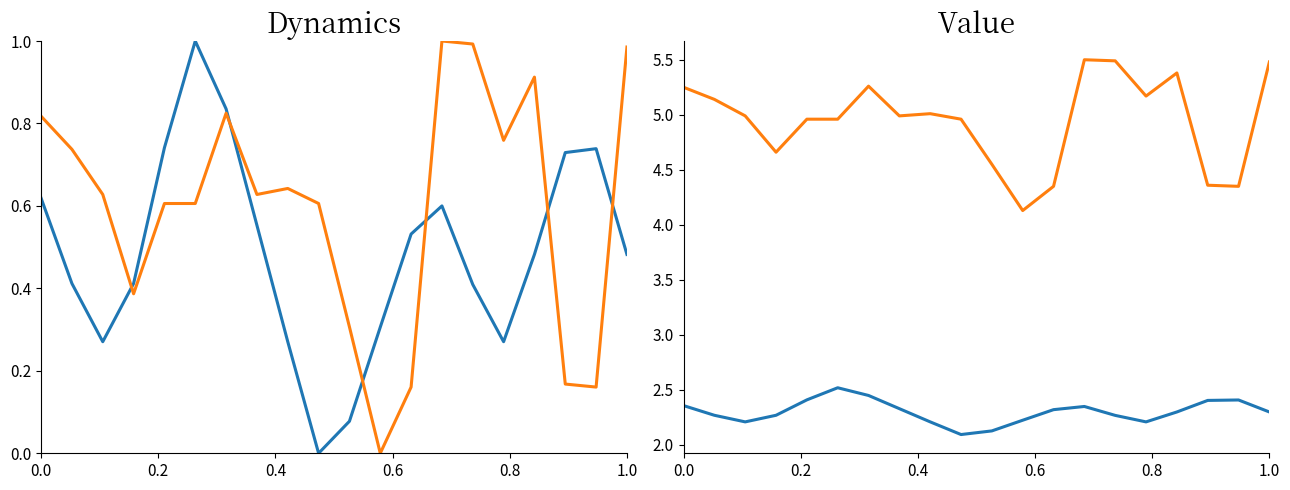

Does the chart display data point markers on the line(s)?

No